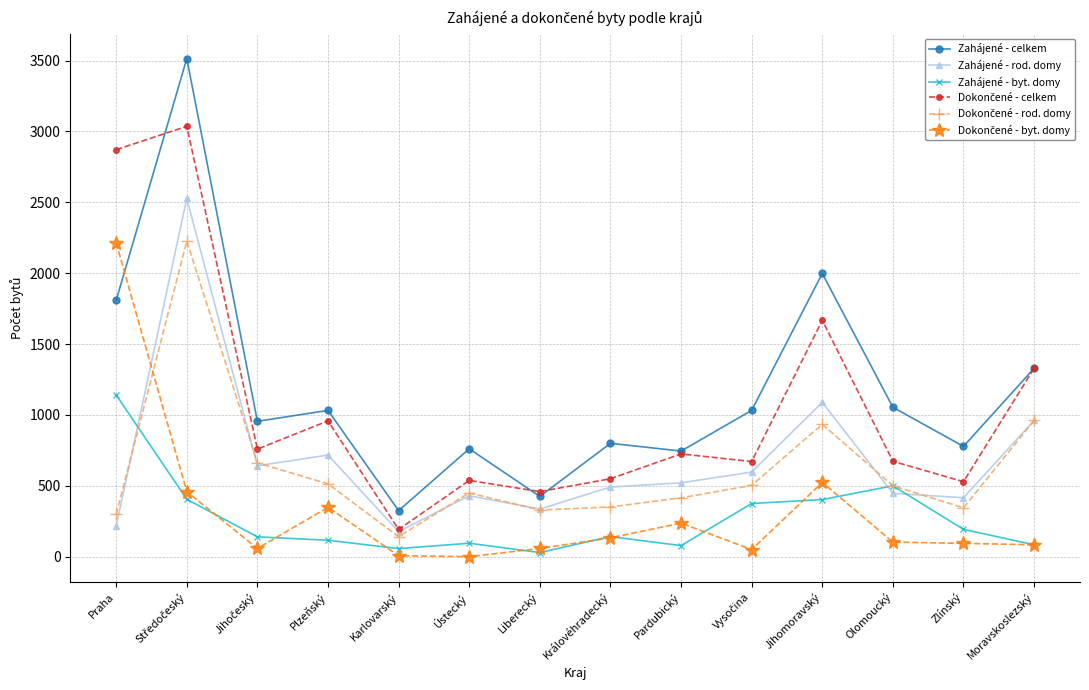

What is the label of the 13th point from the left?

Zlínský